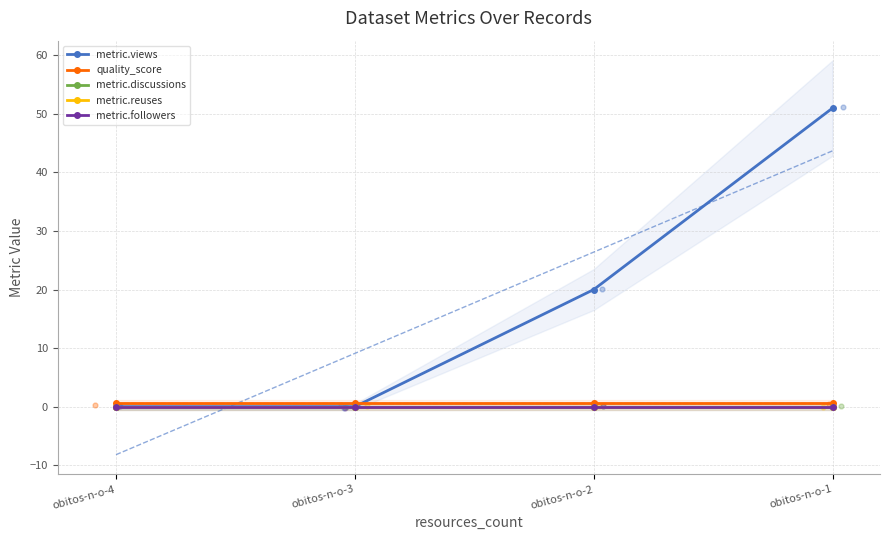

Is the value of metric.followers at obitos-n-o-4 greater than the value of metric.views at obitos-n-o-1?

No